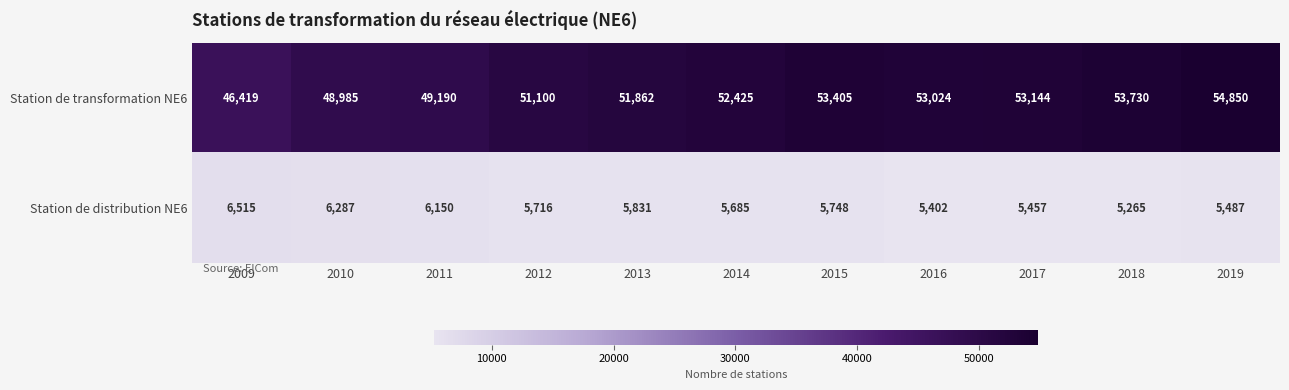

Rank the series at 2010 from highest to lowest value.

Station de transformation NE6, Station de distribution NE6